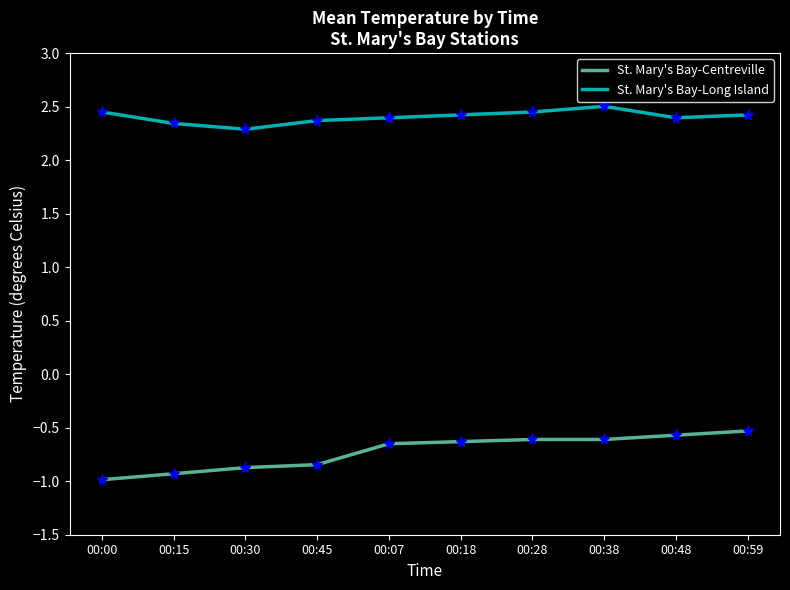

True or false: St. Mary's Bay-Long Island has a value of 2.3 at 00:15.

True